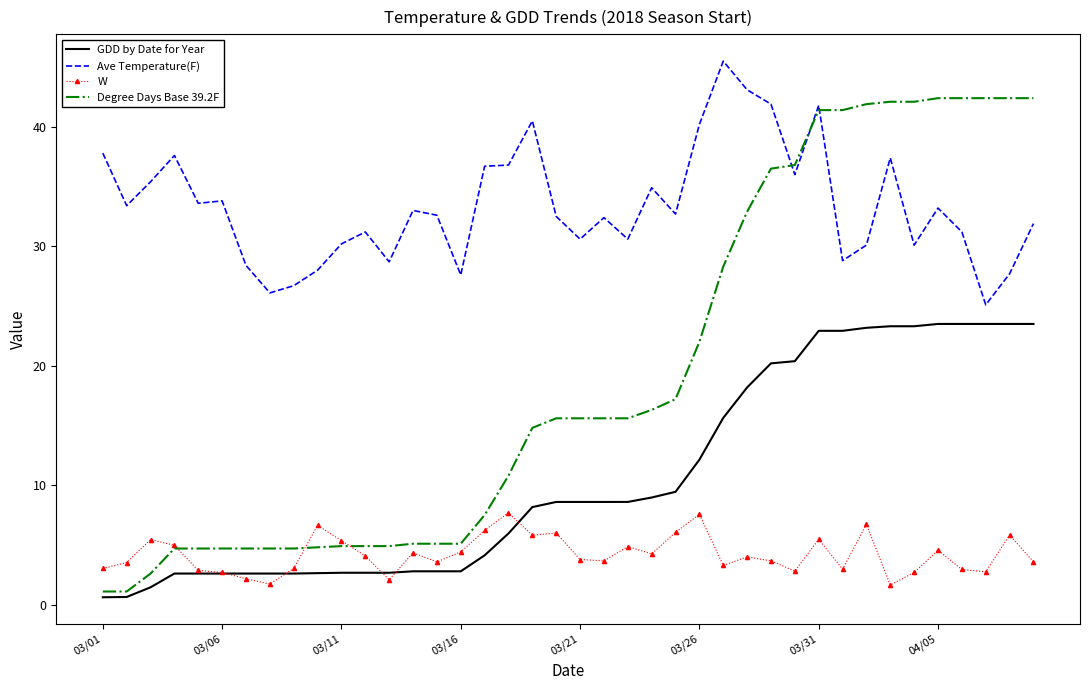

True or false: Ave Temperature(F) and W intersect in this chart.

False